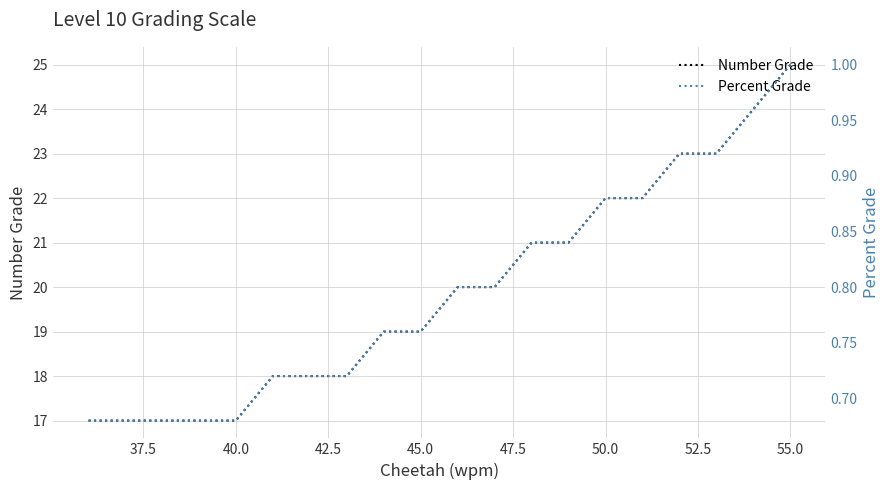

The value of Number Grade at 37.5 is 12.7. True or false?

False